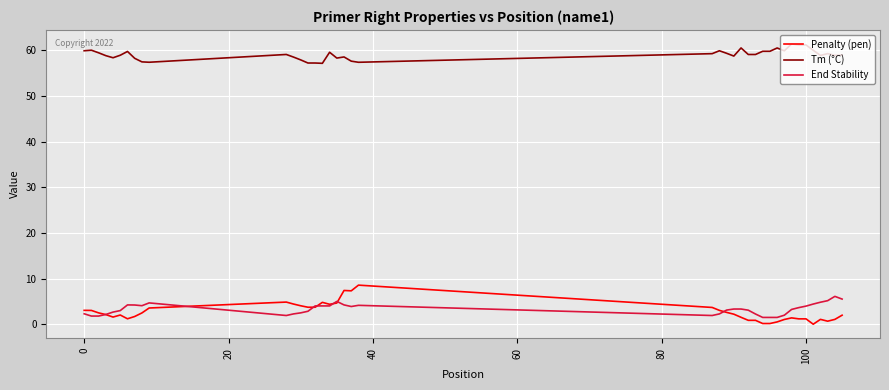

Which series has the largest total across all categories?

Tm (°C)